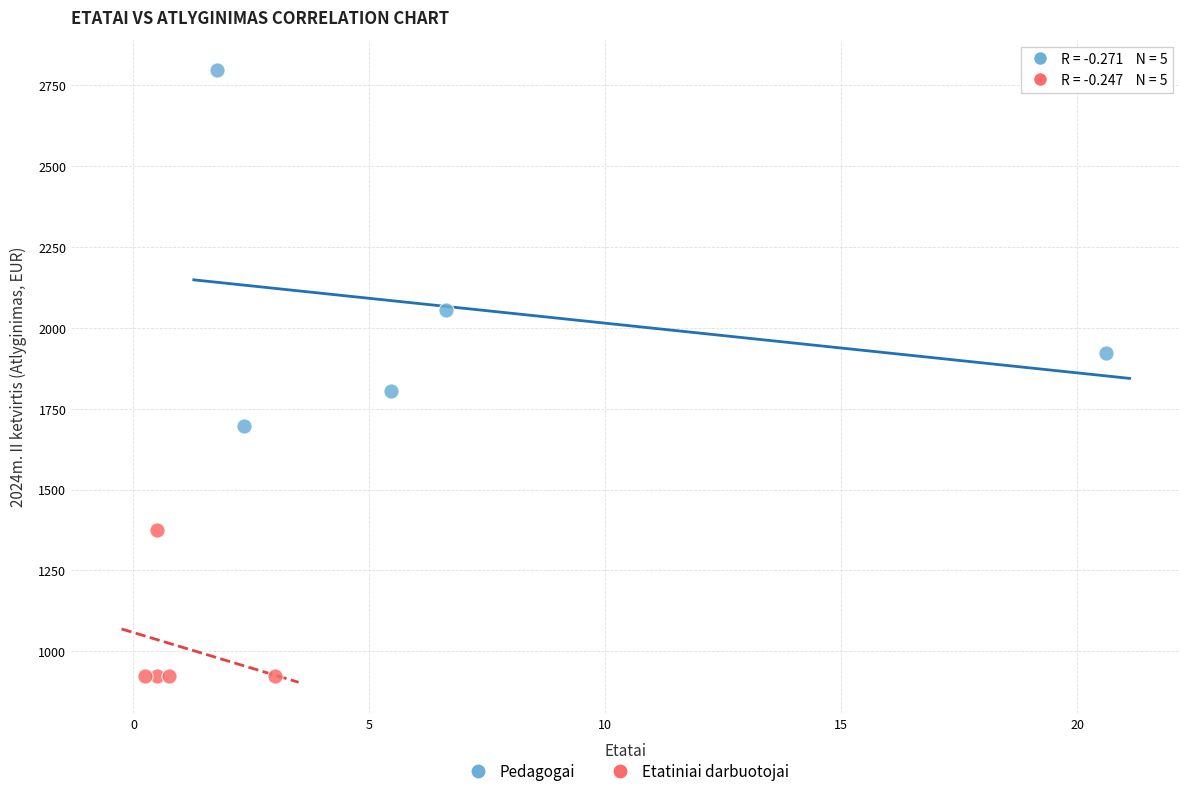

Which series reaches the maximum Y coordinate?

Pedagogai